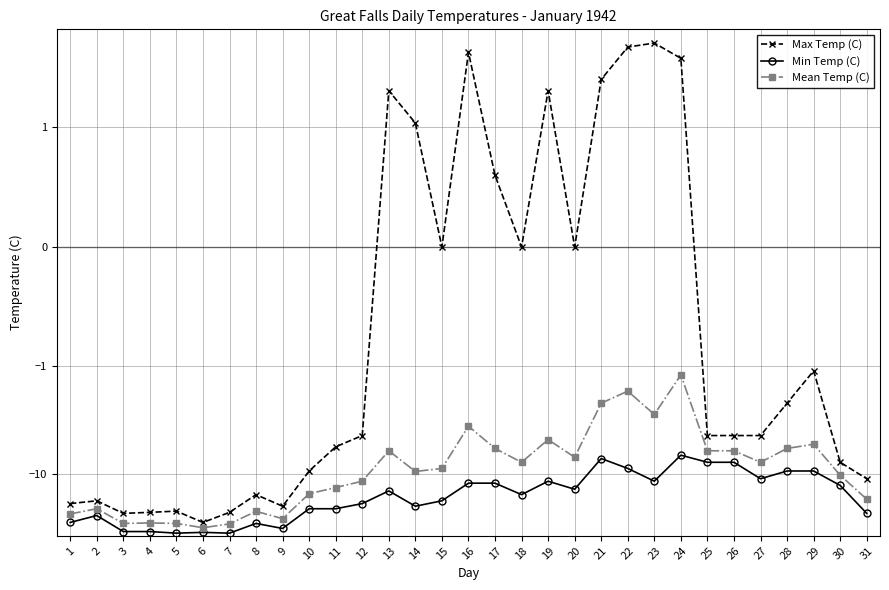

What is the lowest value of the Min Temp (C) series?

-35.6